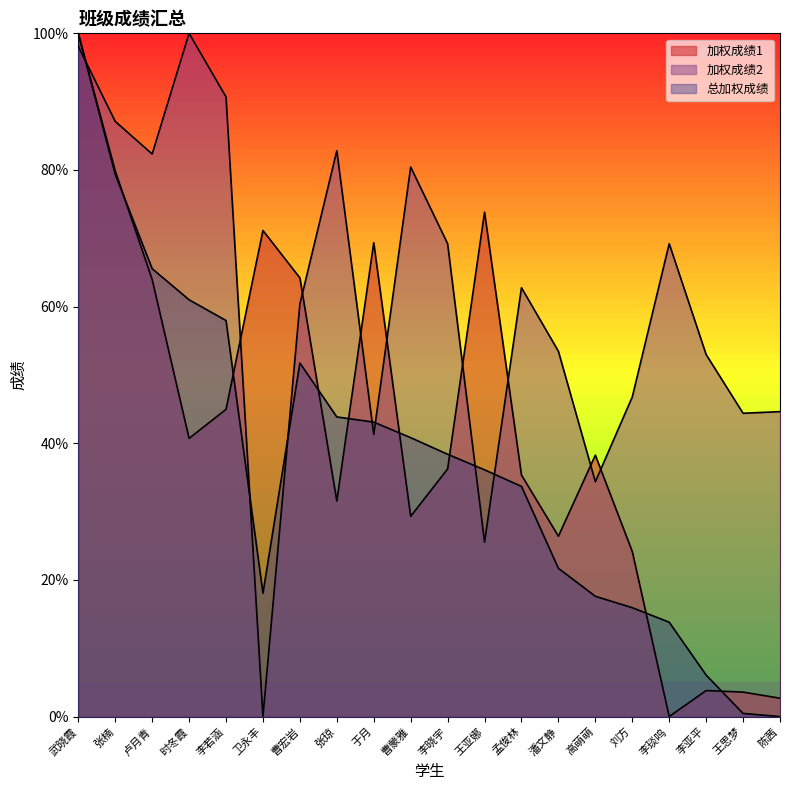

Reading right to left, what are all the values shown in this chart?

加权成绩1: 2.7	3.6	3.8	0.0	24.2	38.3	26.4	35.3	73.8	36.2	29.3	69.4	31.5	64.2	71.1	45.0	40.7	64.0	79.9	100.0
加权成绩2: 44.6	44.4	53.0	69.2	46.8	34.4	53.5	62.8	25.5	69.2	80.4	41.3	82.8	60.4	0.0	90.7	100.0	82.3	87.1	98.1
总加权成绩: 0.0	0.5	6.1	13.8	15.9	17.6	21.7	33.7	36.1	38.4	40.8	43.1	43.9	51.7	18.1	58.0	61.0	65.6	79.4	100.0